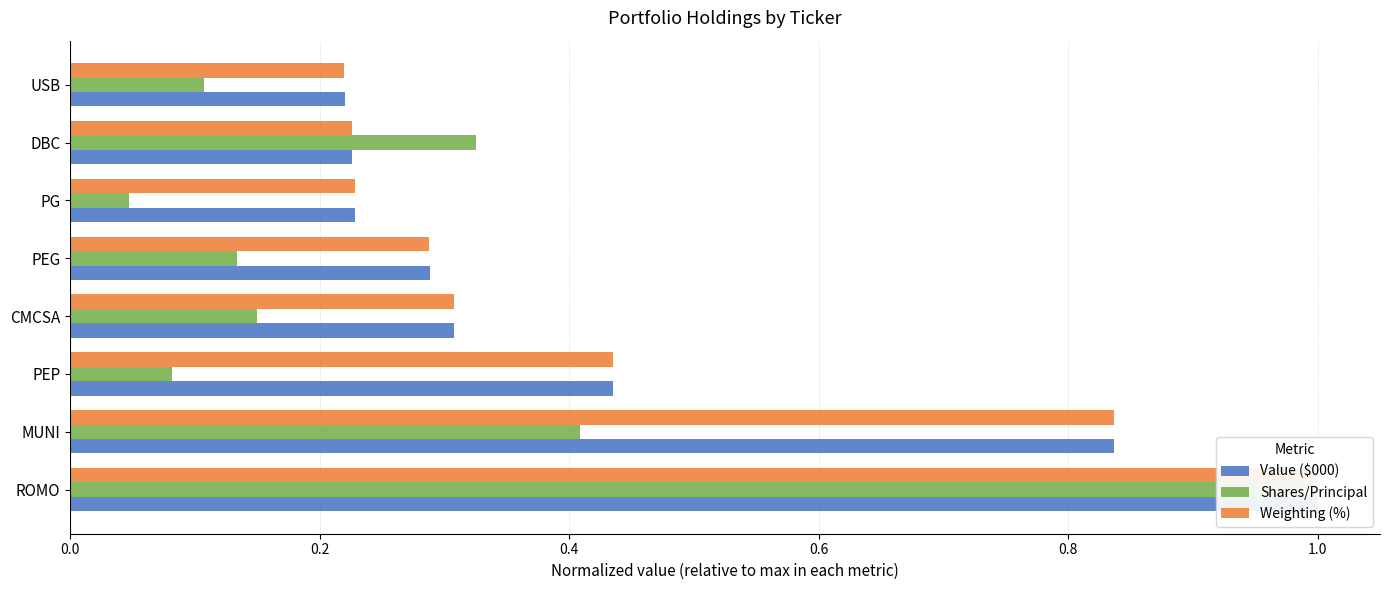

What is the value of the Weighting (%) bar at the 8th from the left?

0.2